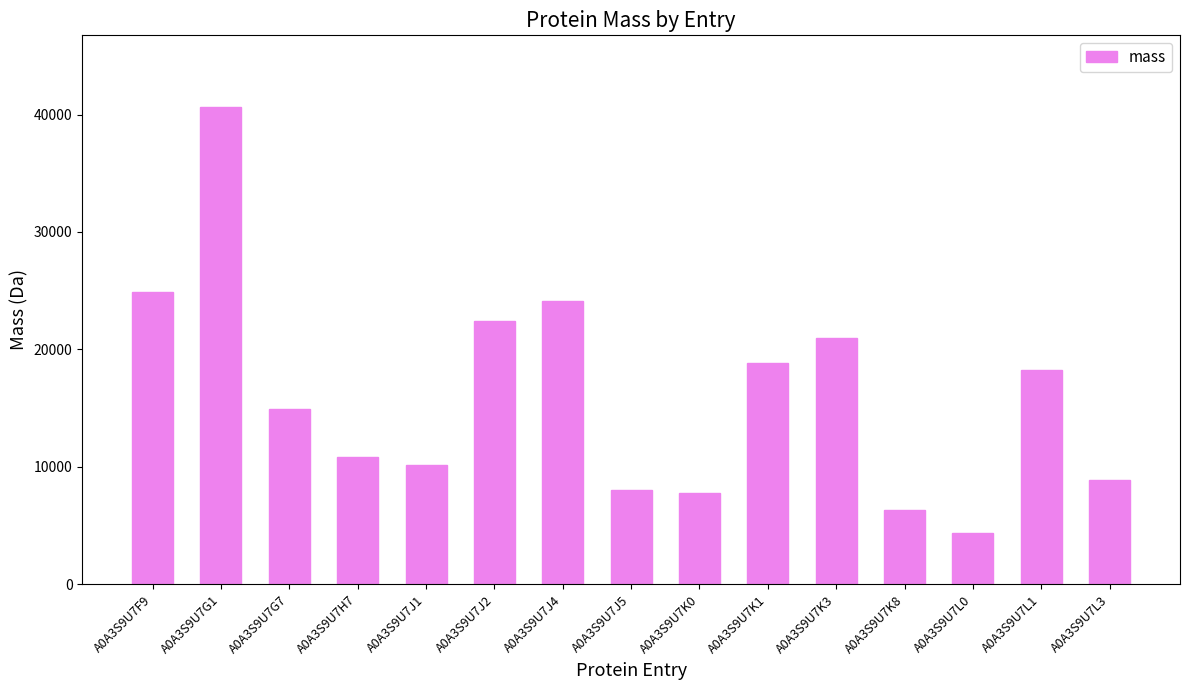

How many values are below 14935?

7